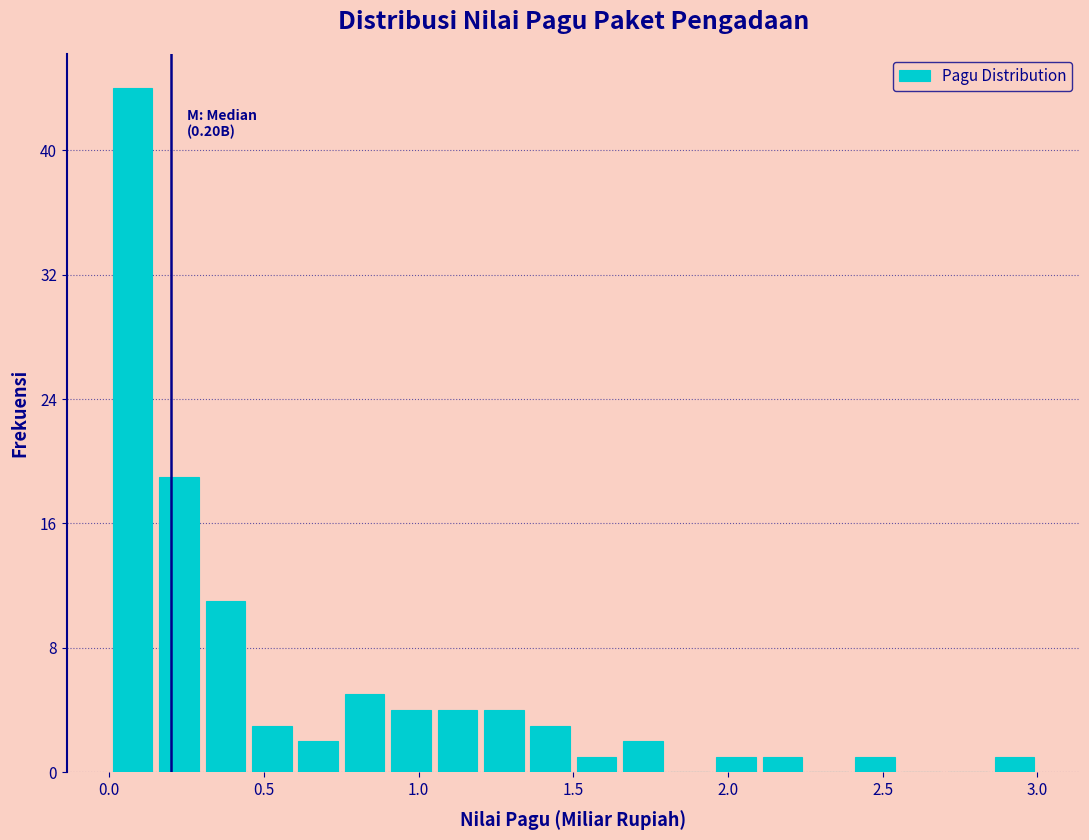

Around what value on the x-axis is the tallest bar? Give the approximate position of its centre, as read against the axis.

0.10